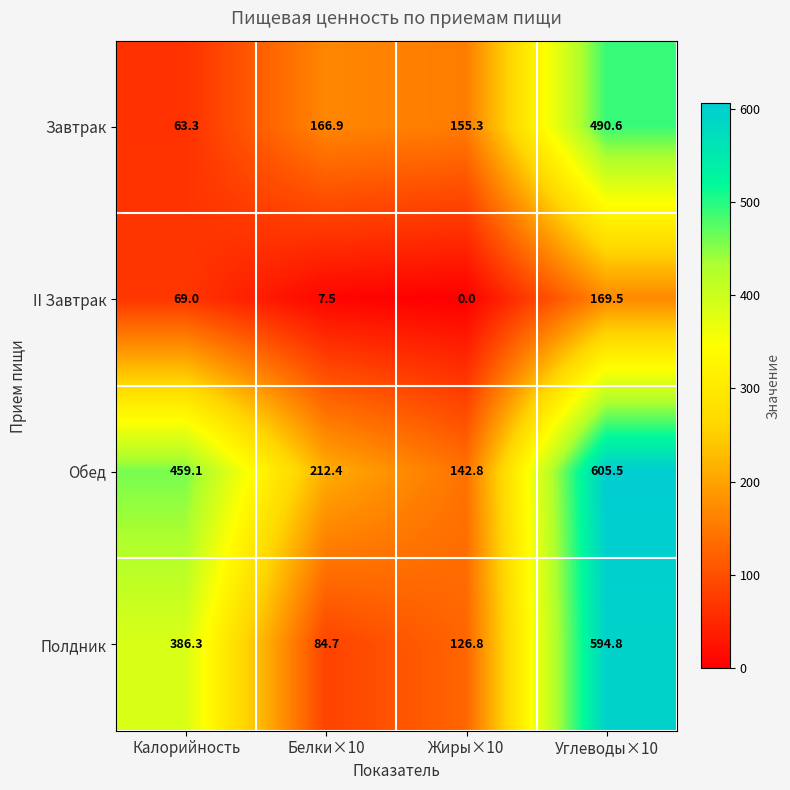

How many data points does each series have?

4